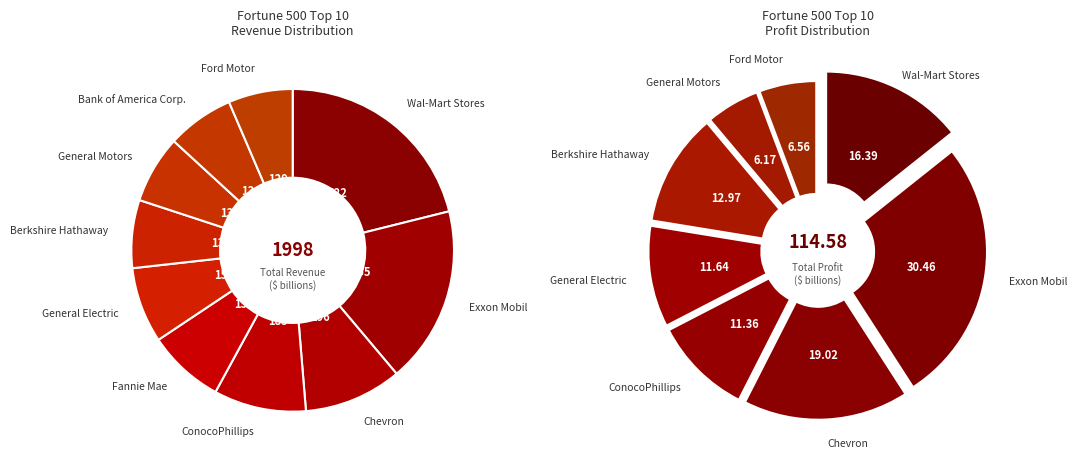

Combined, what portion of the pie is 3 and 2?

19.1%